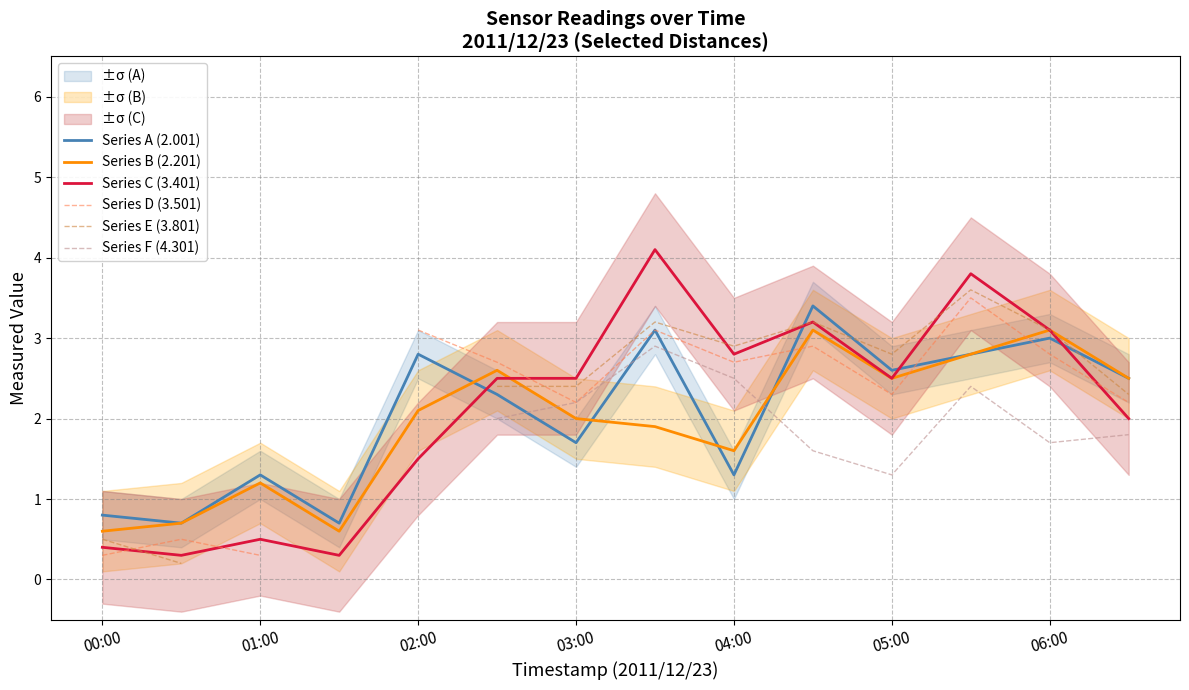

After their last crossing, which series has the higher values: Series A (2.001) or Series C (3.401)?

Series A (2.001)